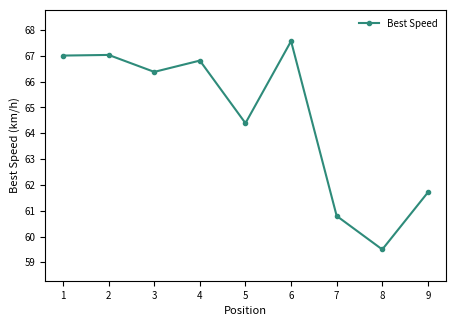

Approximately how many times larger is the value at 6 compared to 8?

1.1